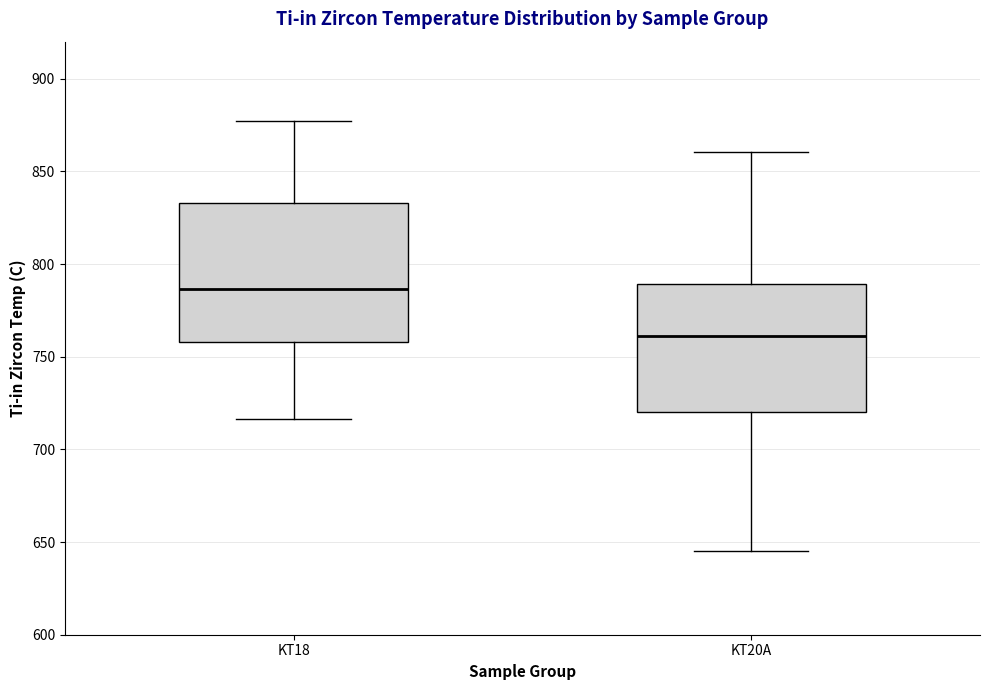

Which box is the tallest, from its lower edge to its upper edge?

KT18